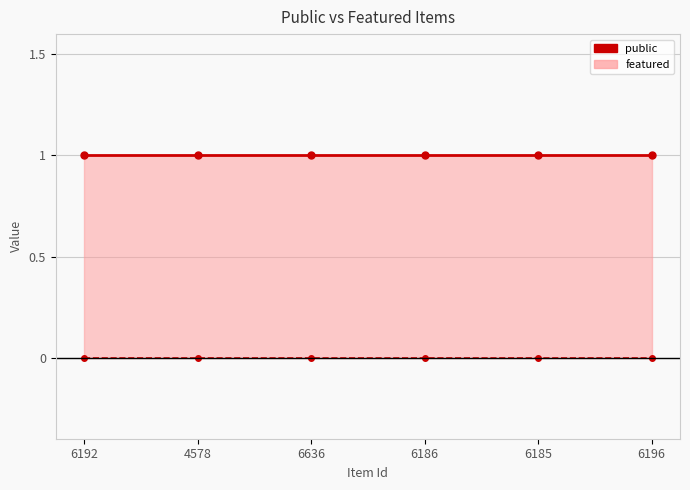

What is the sum of the public values at 6636 and 6192?

2